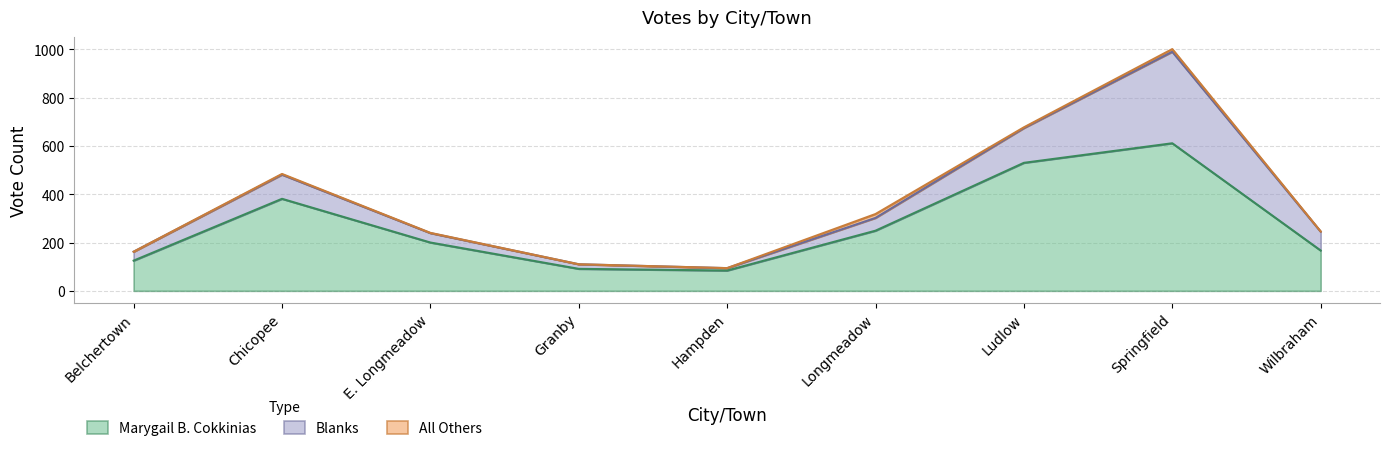

What is the difference between the second highest and second lowest values in the Marygail B. Cokkinias series?

439